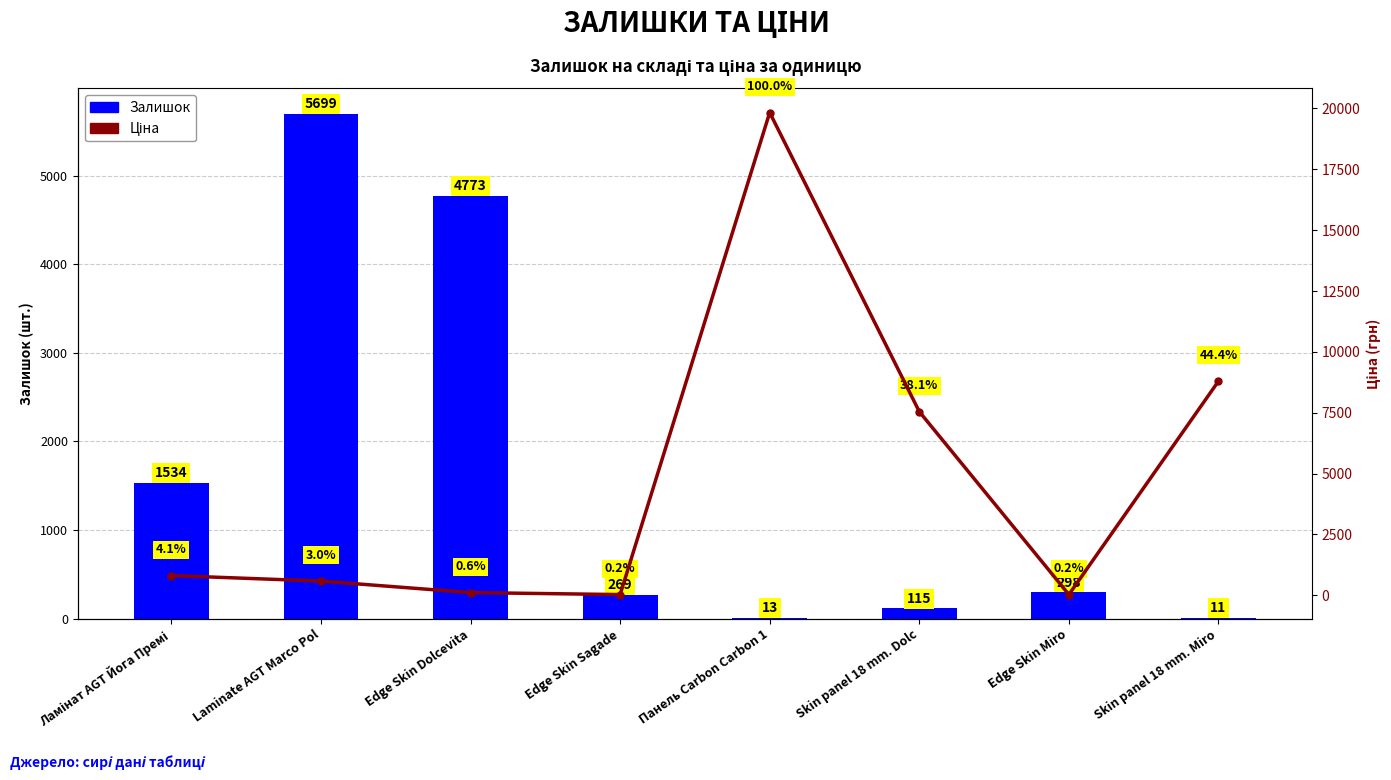

Reading right to left, what are all the values shown in this chart?

Залишок: 11.0	298.0	115.0	13.0	269.0	4773.0	5699.0	1534.0
Ціна: 8797.6	31.3	7545.9	19831.1	31.7	113.3	586.0	813.0